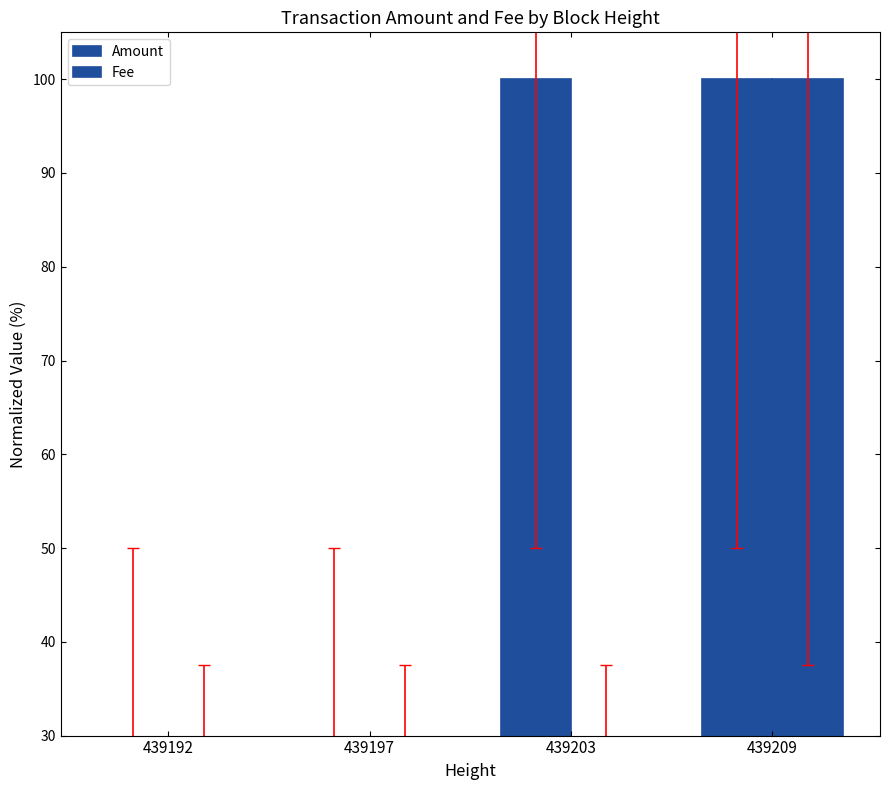

Reading left to right, extract all data points from this chart.

Amount: 0.0	0.0	100.0	100.0
Fee: 16.7	16.7	16.7	100.0